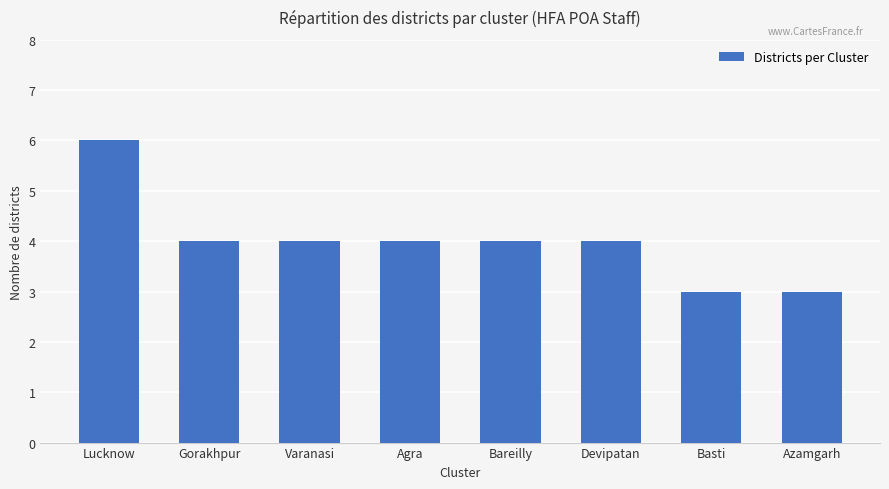

What is the difference between the maximum and second lowest values?

3